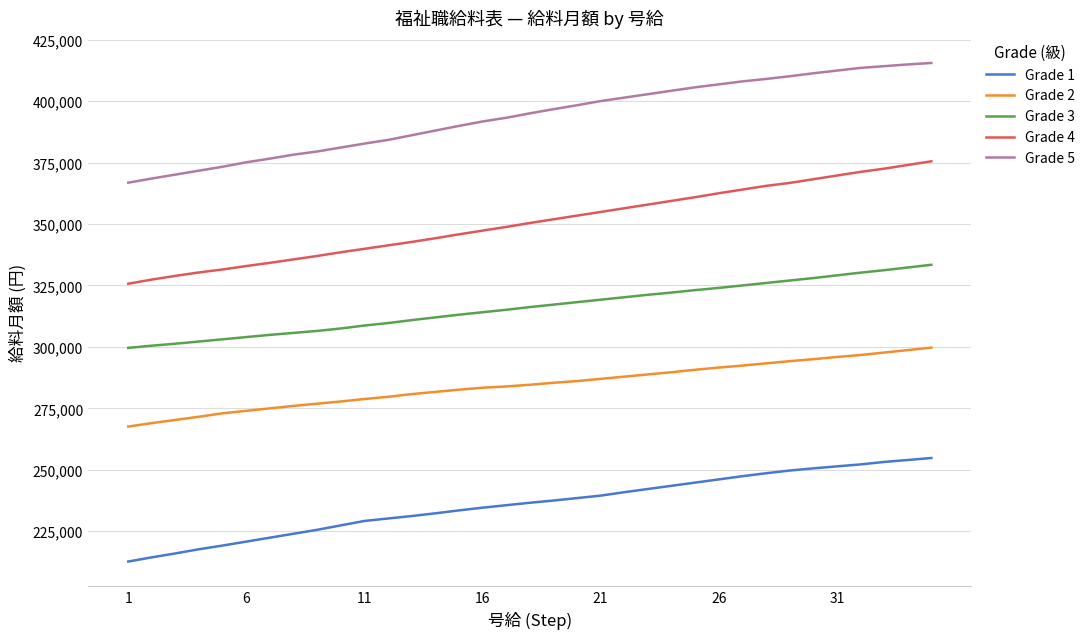

What is the difference between the maximum and minimum values in the Grade 4 series?

49800